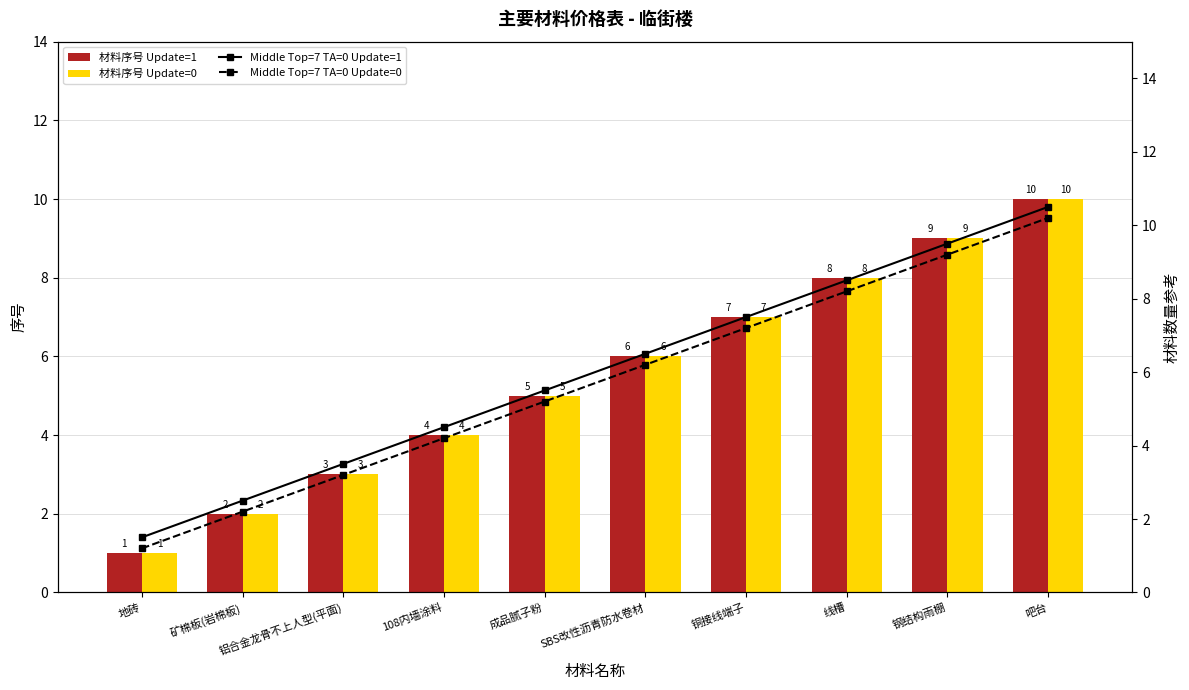

Which series has the largest range (max minus min)?

材料序号 Update=1